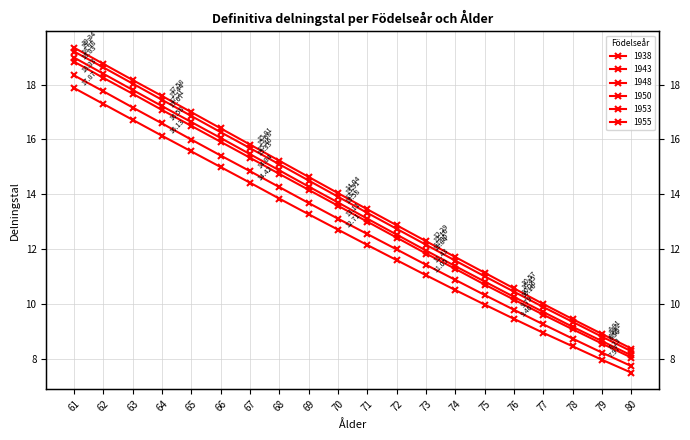

List the labels in order of 1943 value, largest first.

61, 62, 63, 64, 65, 66, 67, 68, 69, 70, 71, 72, 73, 74, 75, 76, 77, 78, 79, 80